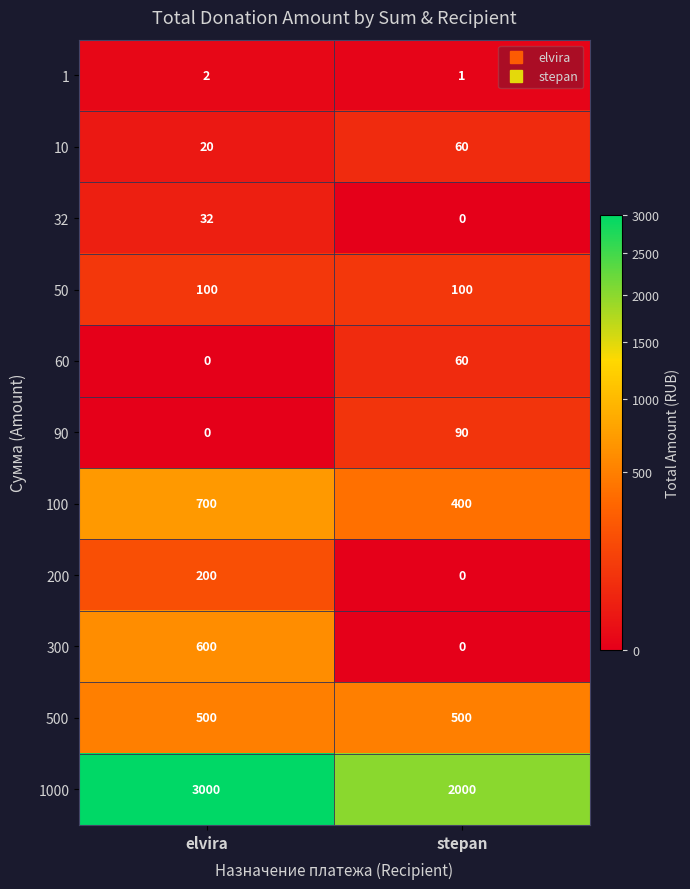

What is the sum of all 200 values?

200